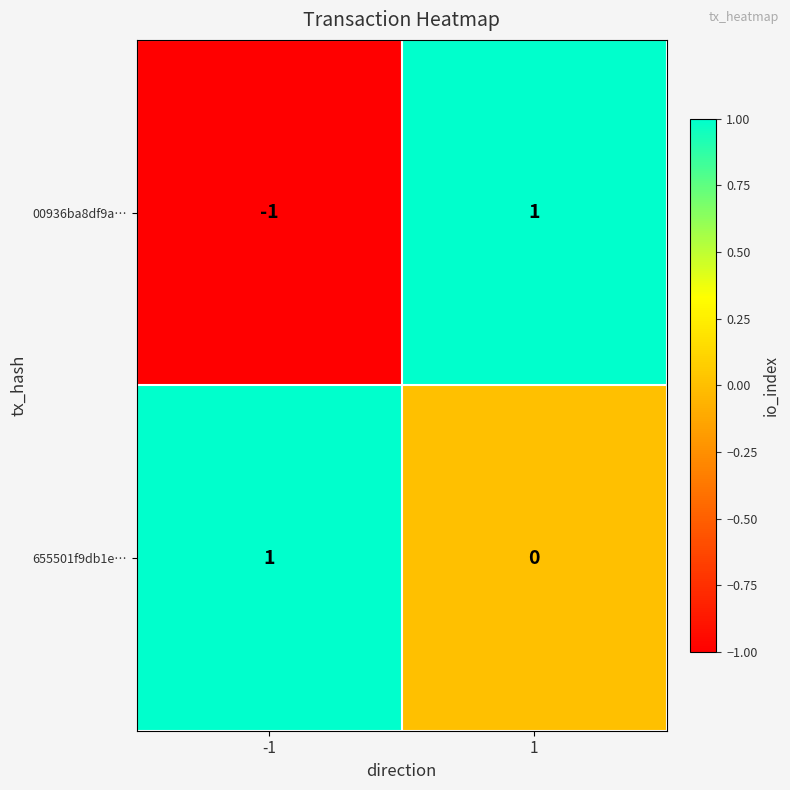

Is the value of 00936ba8df9a… at -1 greater than the value of 655501f9db1e… at 1?

No